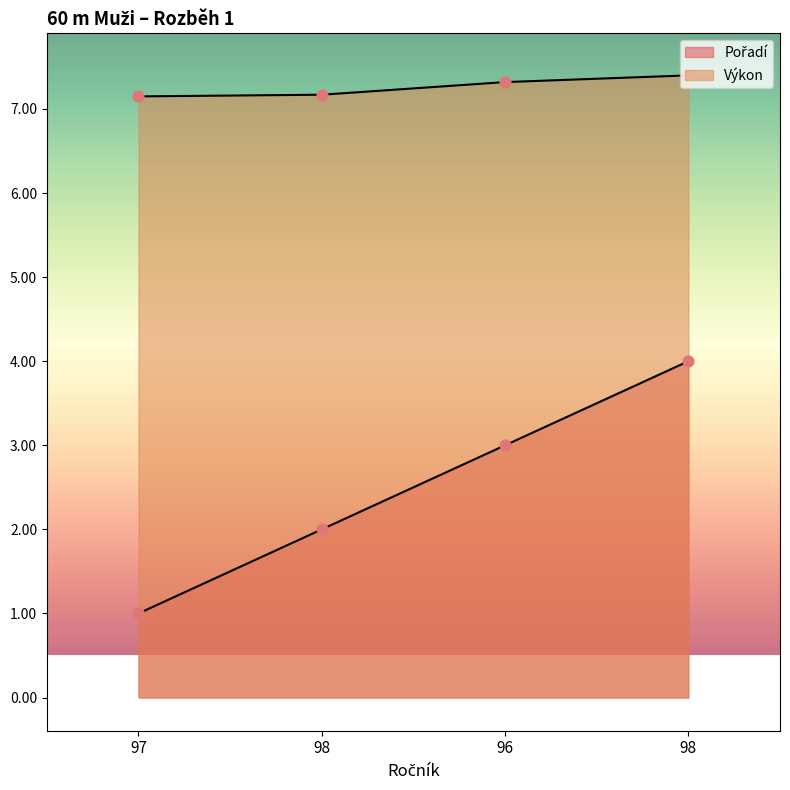

What are all the series names shown in the legend?

Pořadí, Výkon